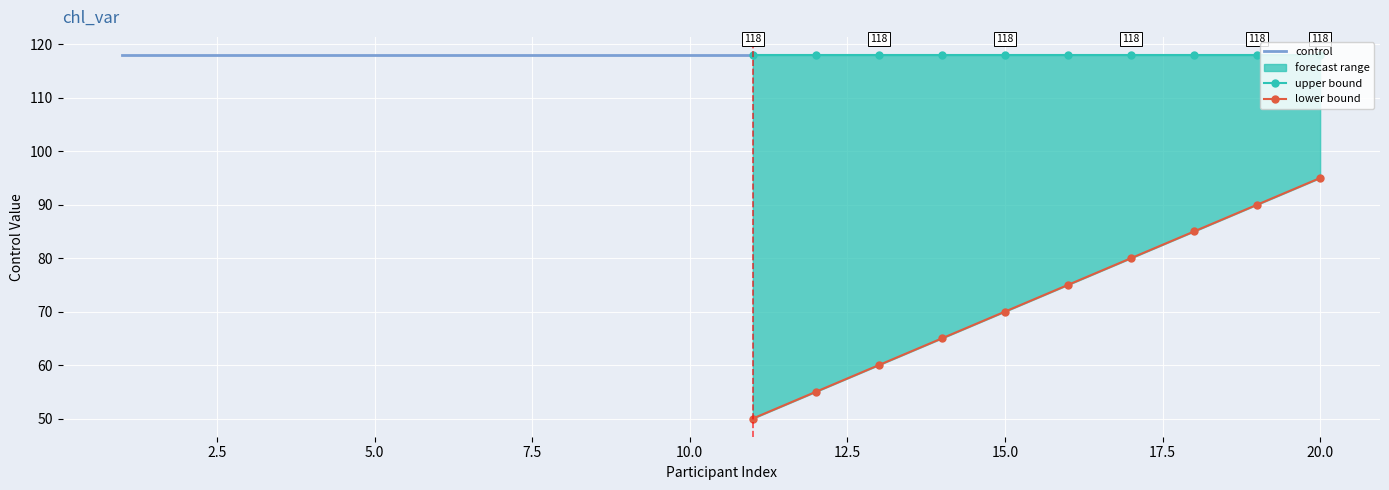

The upper series shows 118 at 20. True or false?

True